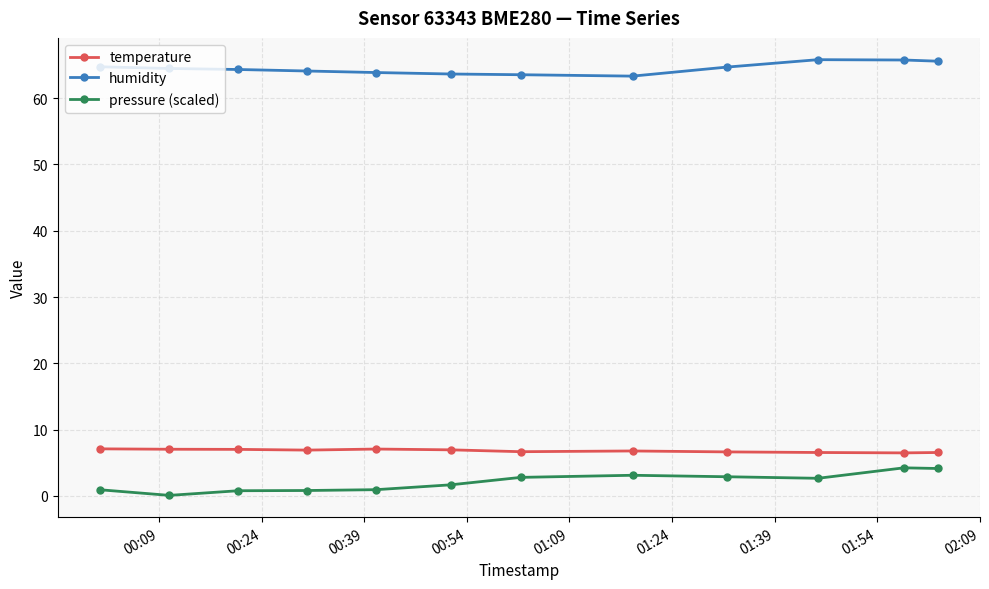

True or false: humidity and temperature cross at least once.

False